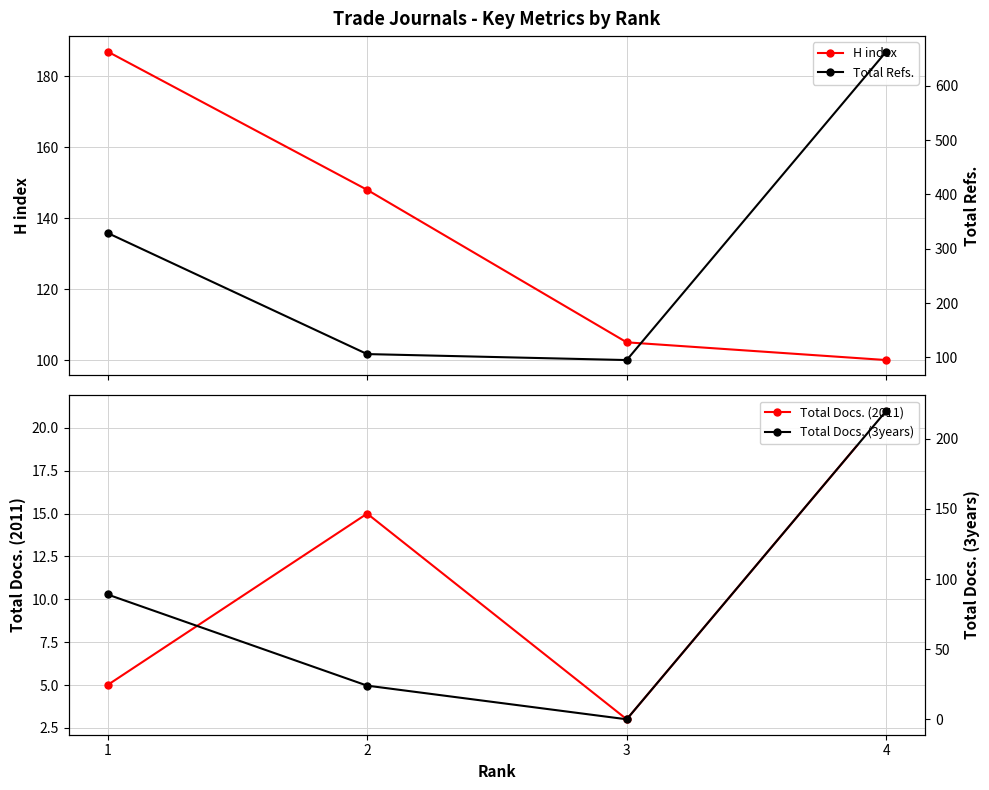

The value of Total Docs. (3years) at 1 is 89. True or false?

True